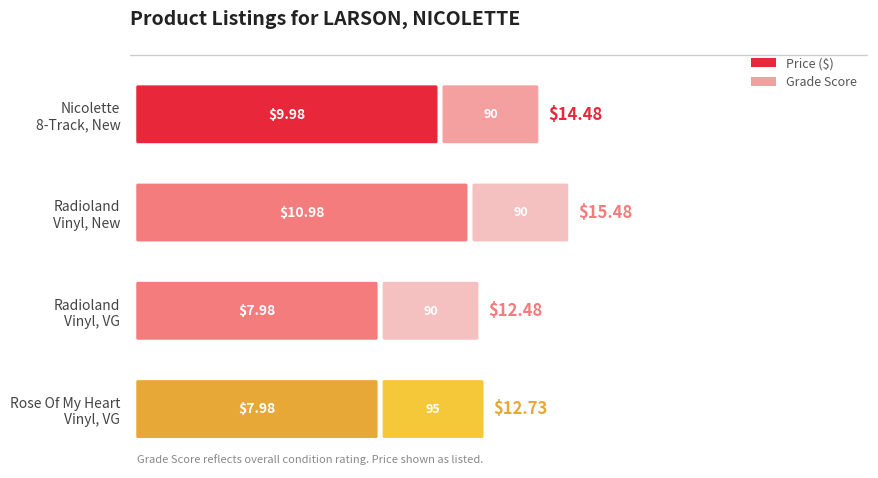

Reading right to left, what are all the values shown in this chart?

Price: 8.0	8.0	11.0	10.0
Grade Score: 95.0	90.0	90.0	90.0